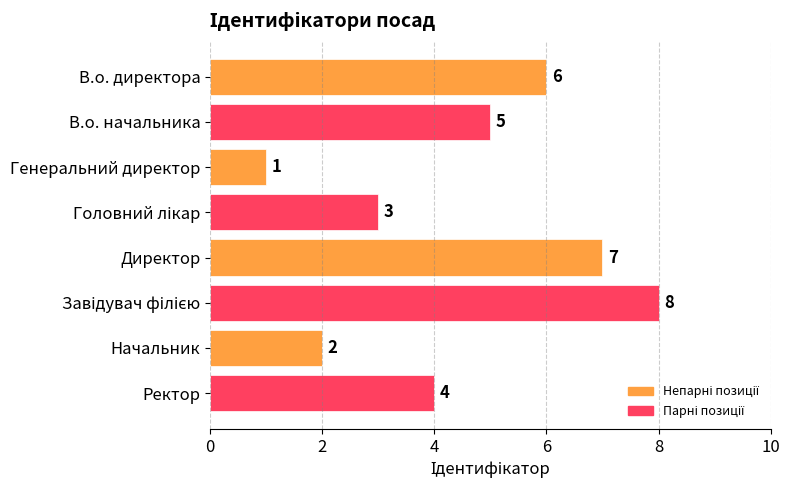

The chart shows a value of 11 at Директор. True or false?

False